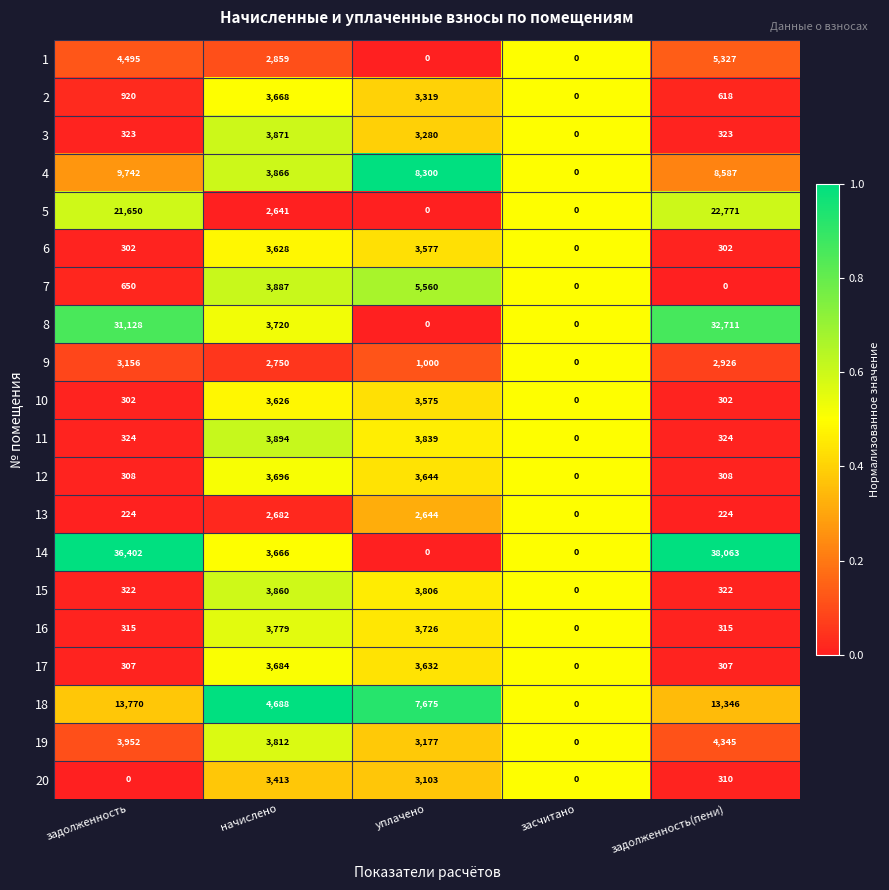

Read the 17 value at уплачено, to the nearest 10.

3630